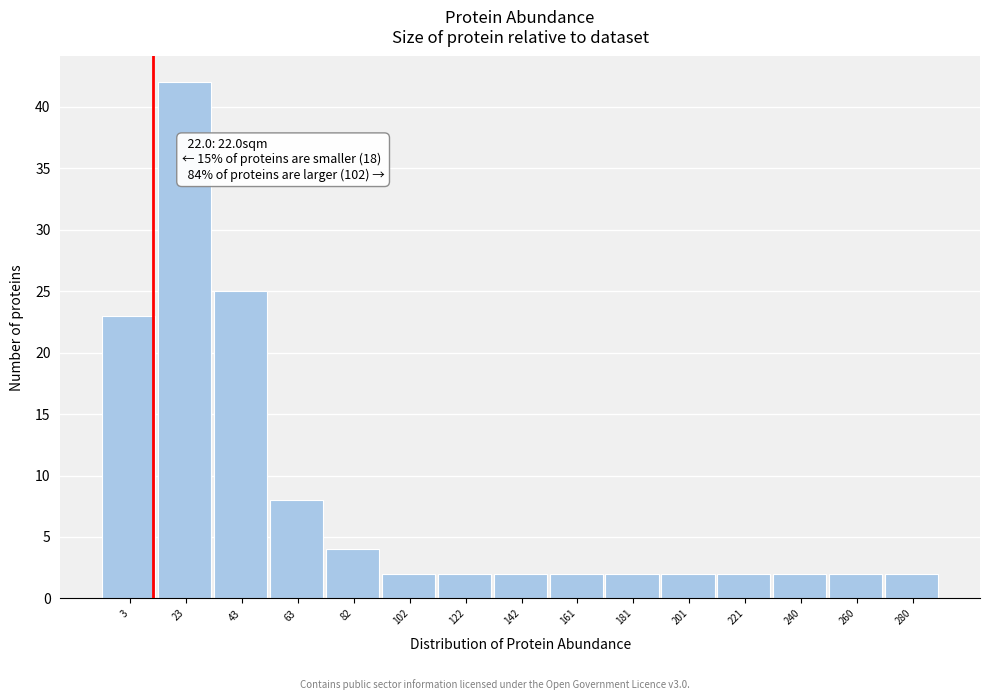

Reading left to right, list all the values displayed in this chart.

23	42	25	8	4	2	2	2	2	2	2	2	2	2	2